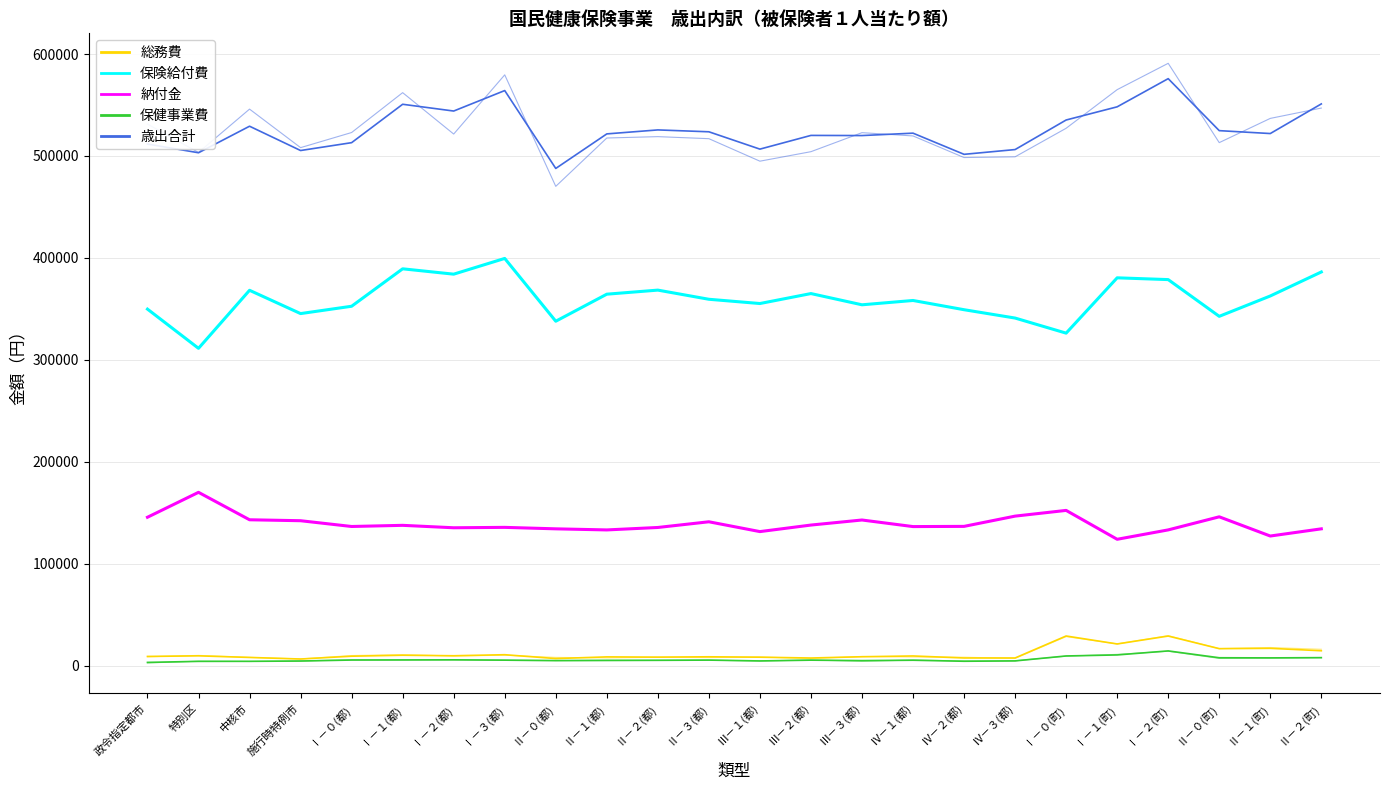

What is the spread (max minus min) of values at Ⅳ－３(都)?

501691